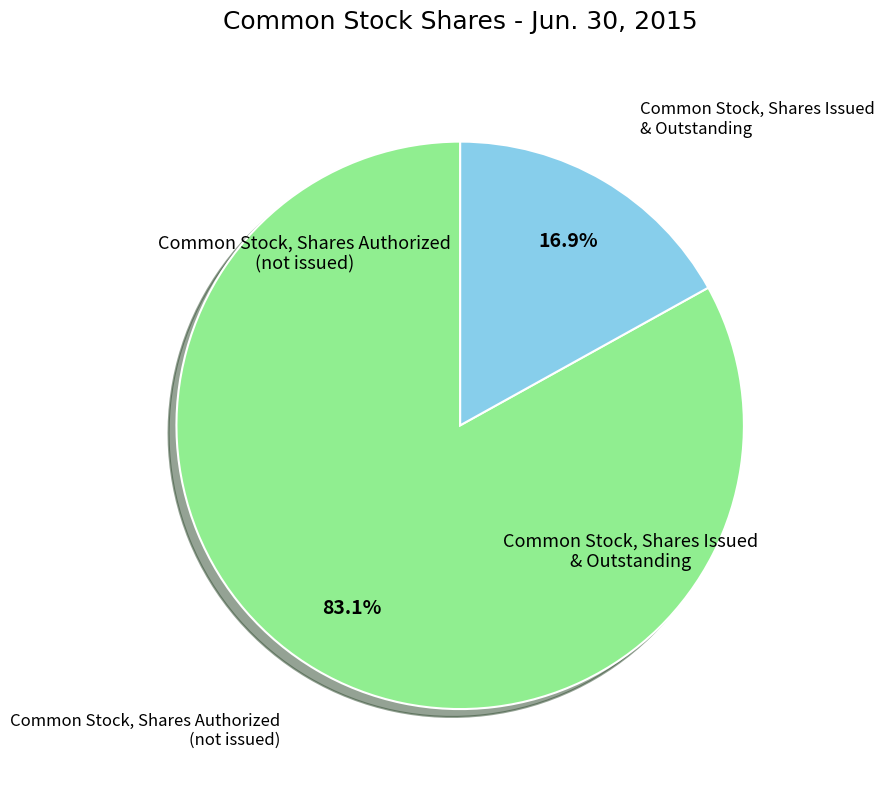

How many slices are in this pie chart?

2